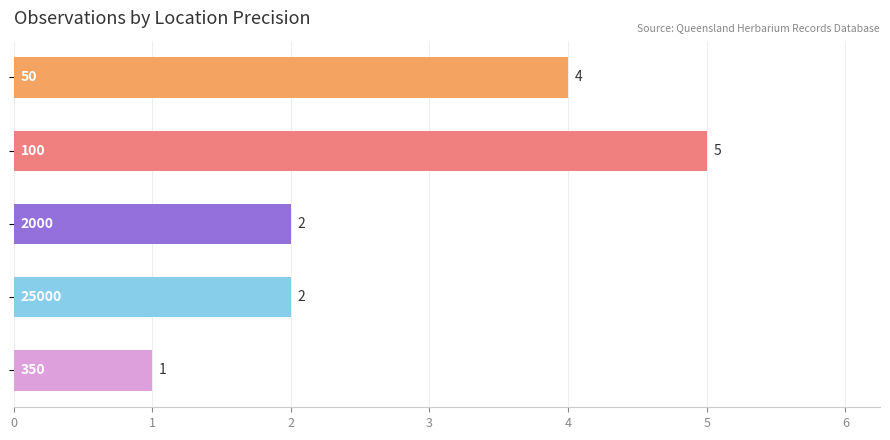

Count the values in the range 2 to 4.

3